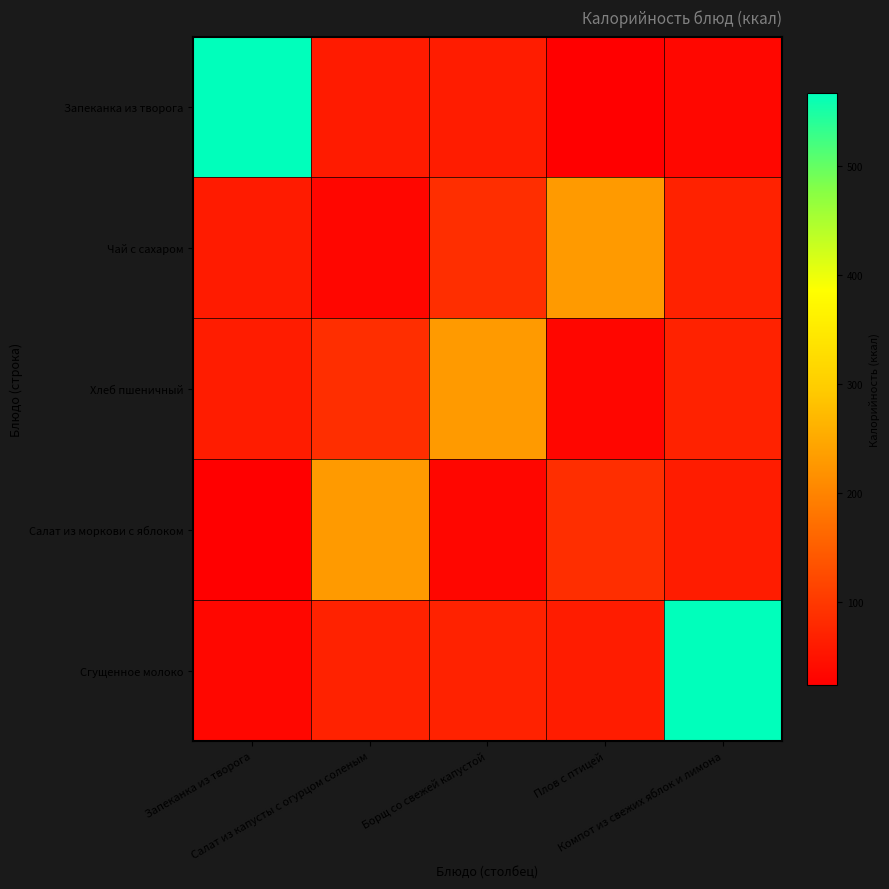

How many distinct data groups are displayed?

5